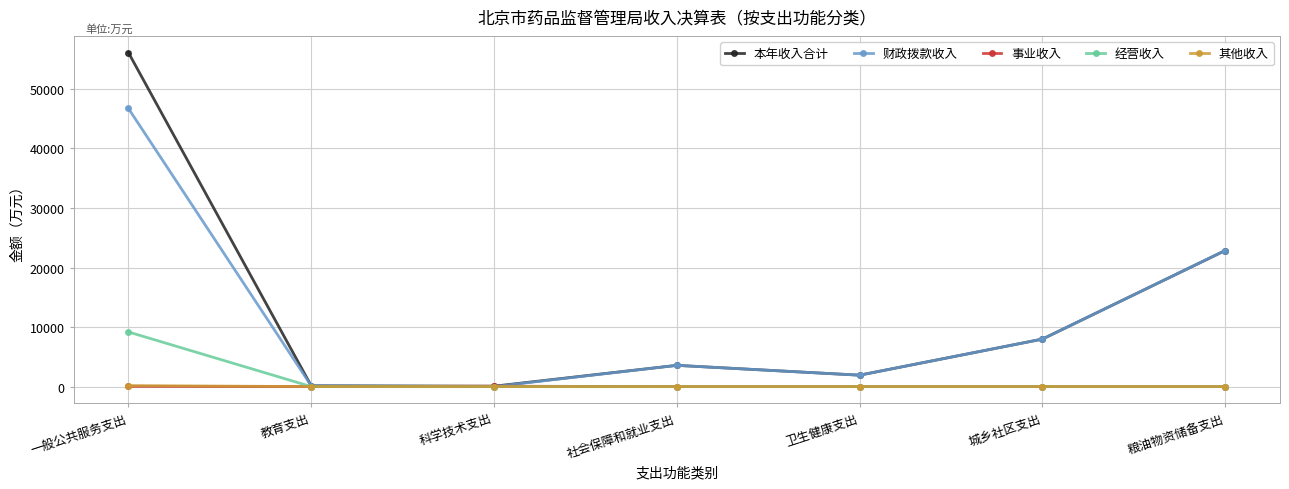

Count the number of categories in the chart.

7